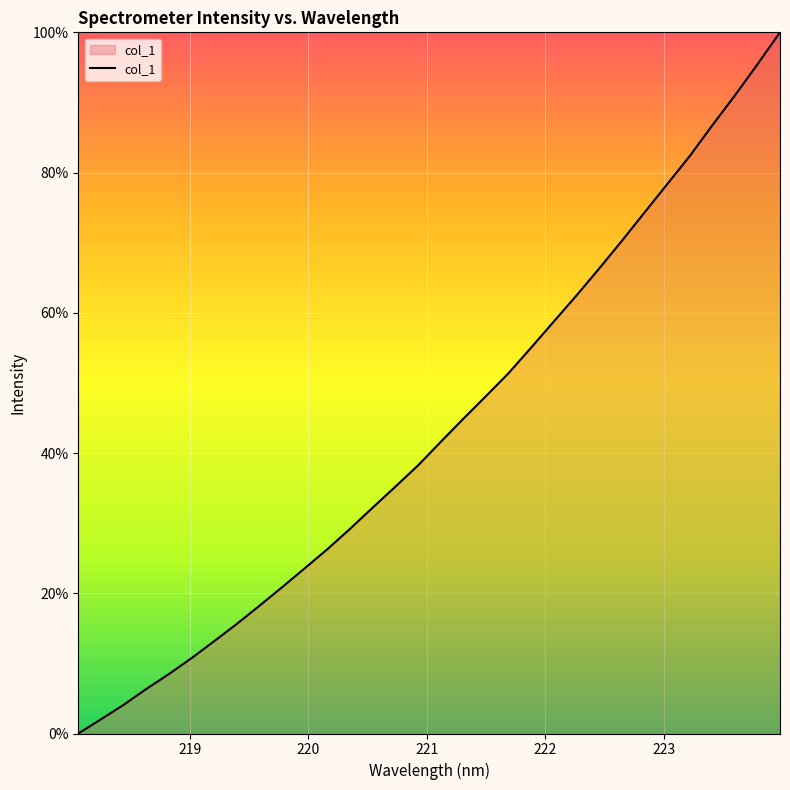

What is the maximum value shown in the chart?

100.0